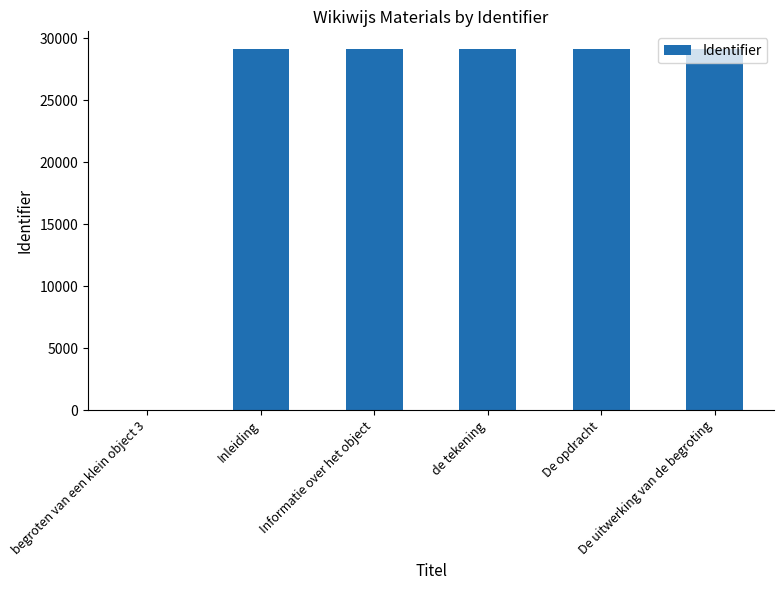

True or false: the data shows 0 at begroten van een klein object 3.

True